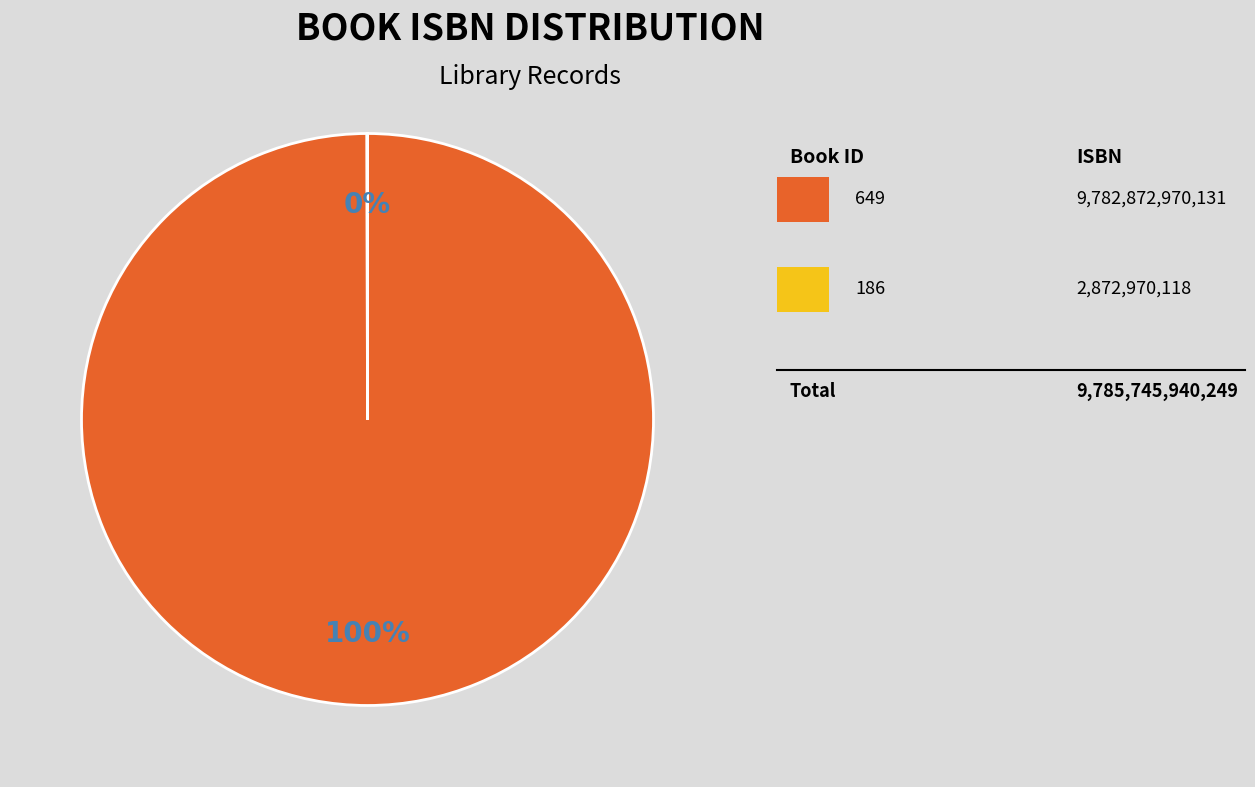

Is there a majority slice in this chart?

Yes